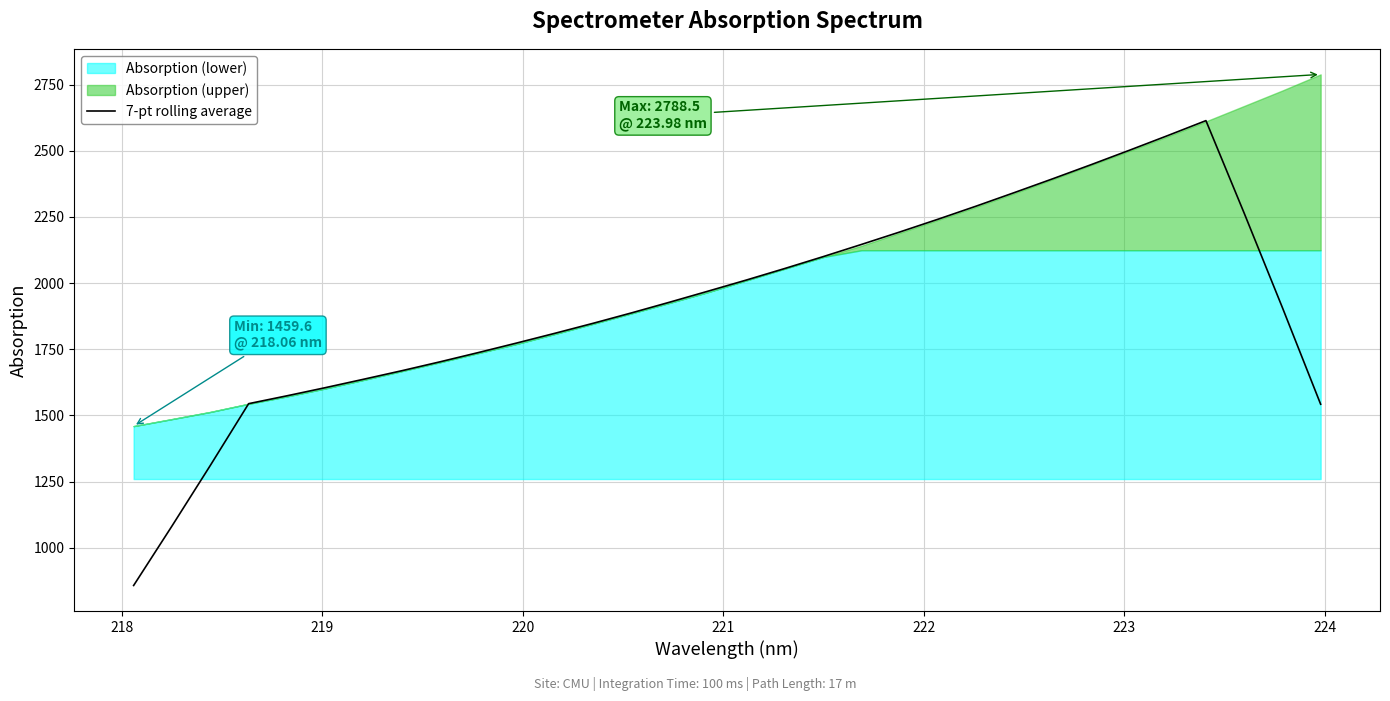

The chart shows a value of 663.7 at 223. True or false?

False